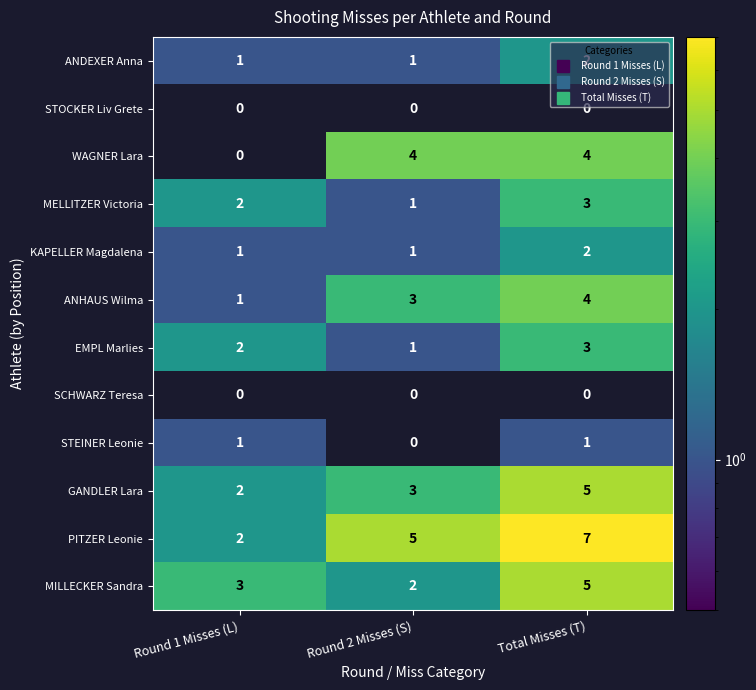

List the labels in order of MELLITZER Victoria value, largest first.

Total Misses (T), Round 1 Misses (L), Round 2 Misses (S)